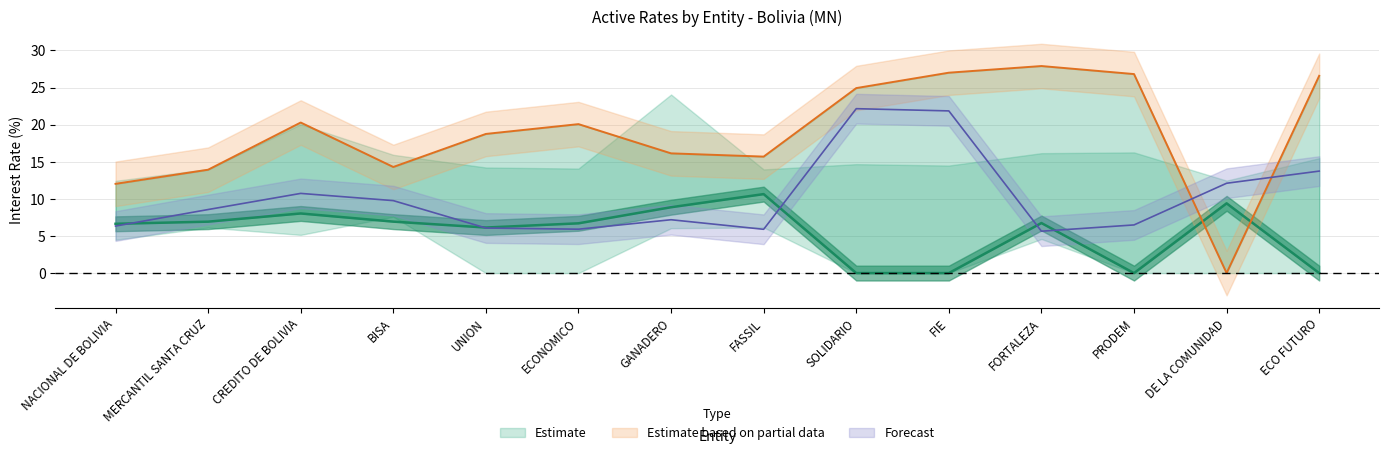

How many interior local valleys does the PYME MN series have?

2